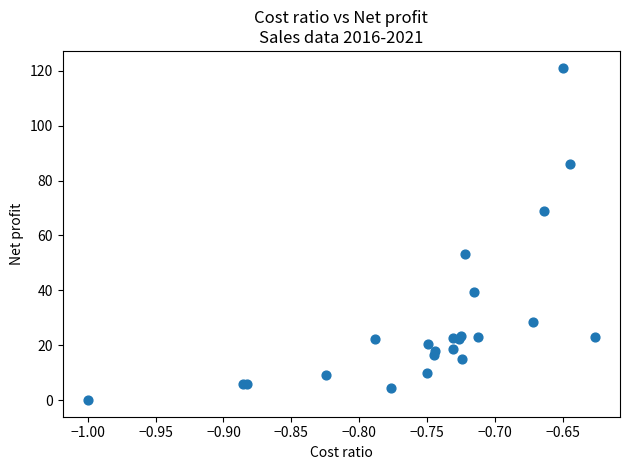

What Y value in the scatter plot is closest to 60?

53.2